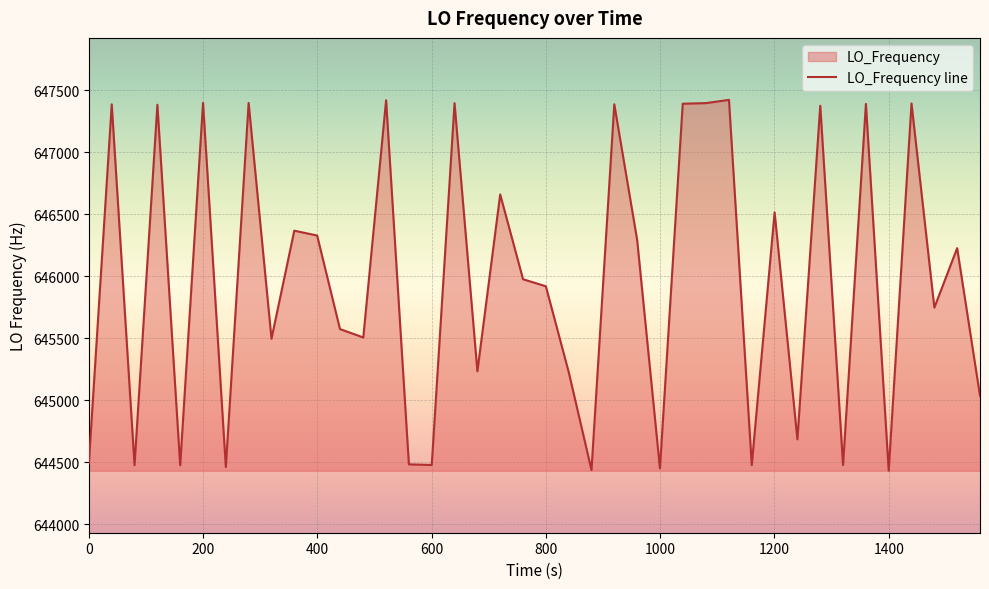

Count the number of values greater than 645976.

20